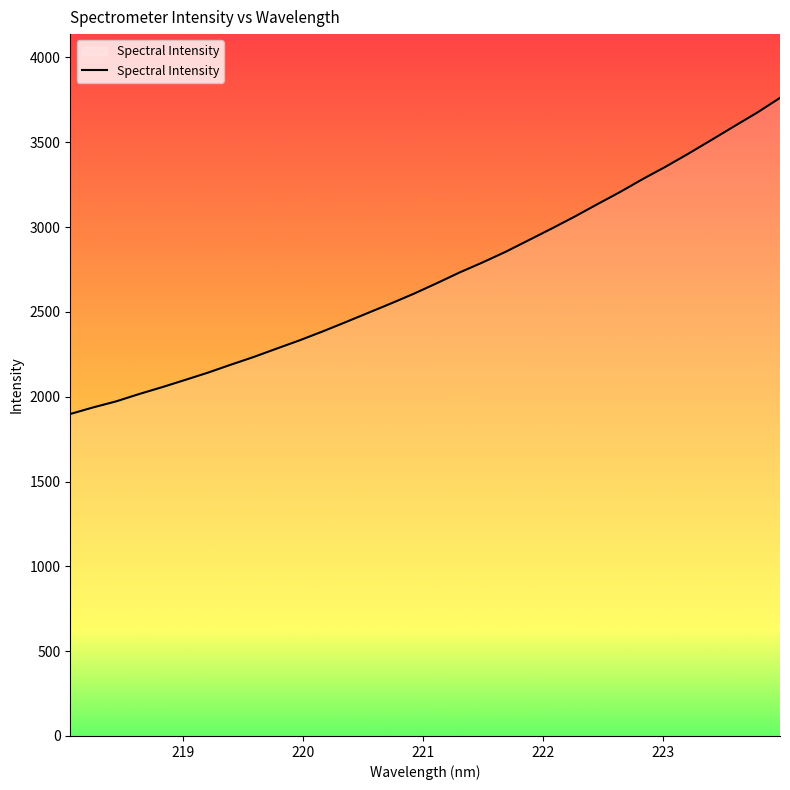

True or false: there are more than 1 points higher than both neighbors.

False